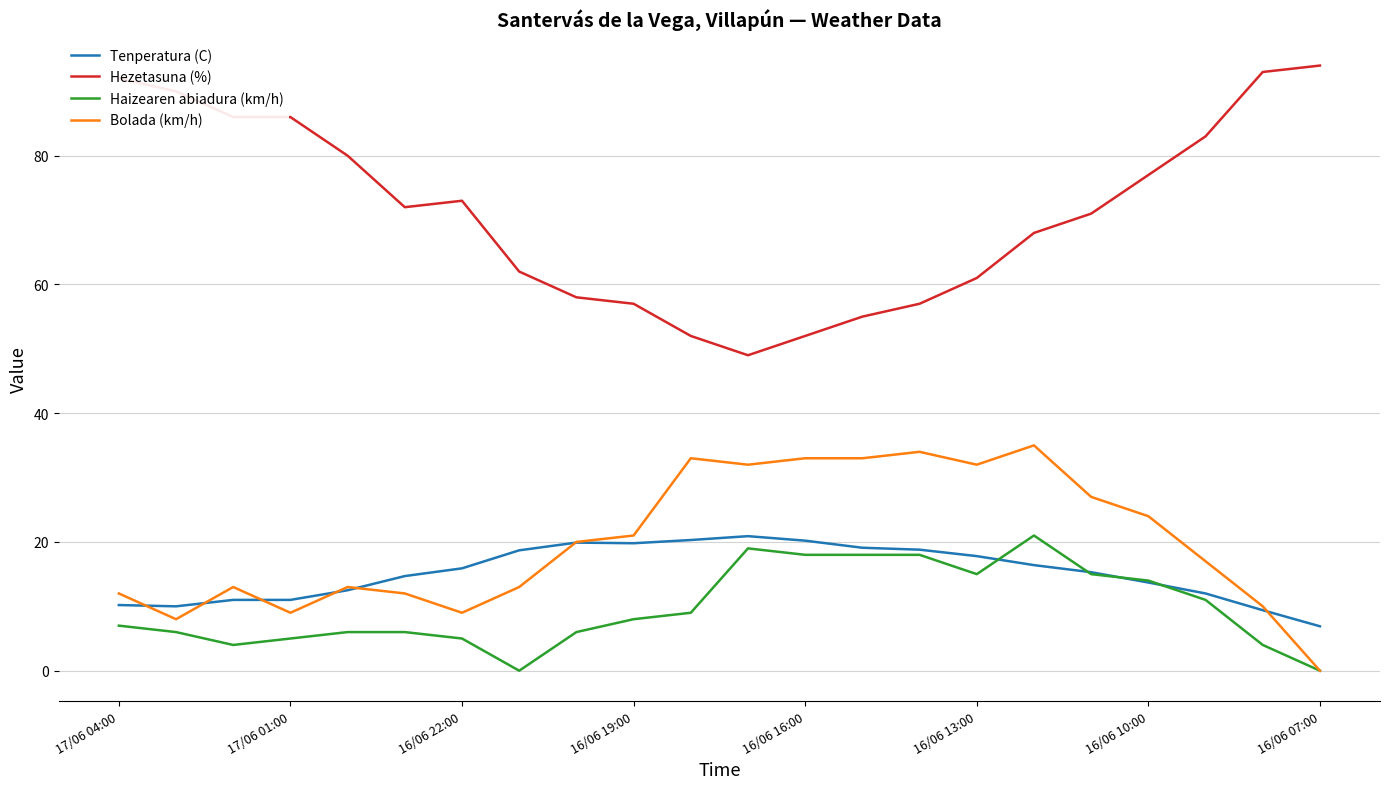

True or false: Hezetasuna (%) and Bolada (km/h) cross at least once.

False